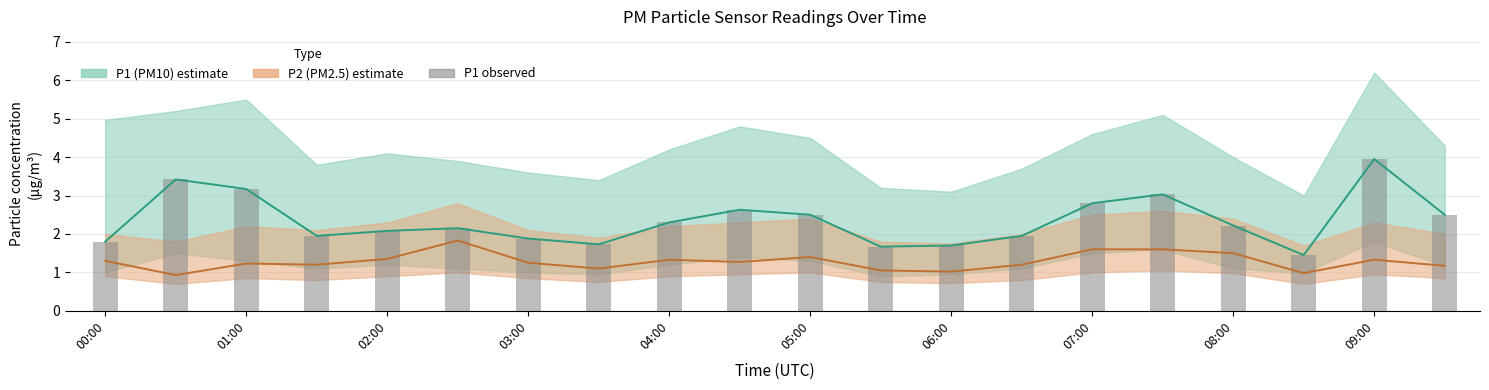

Which series has the widest spread of values?

P1 (PM10)